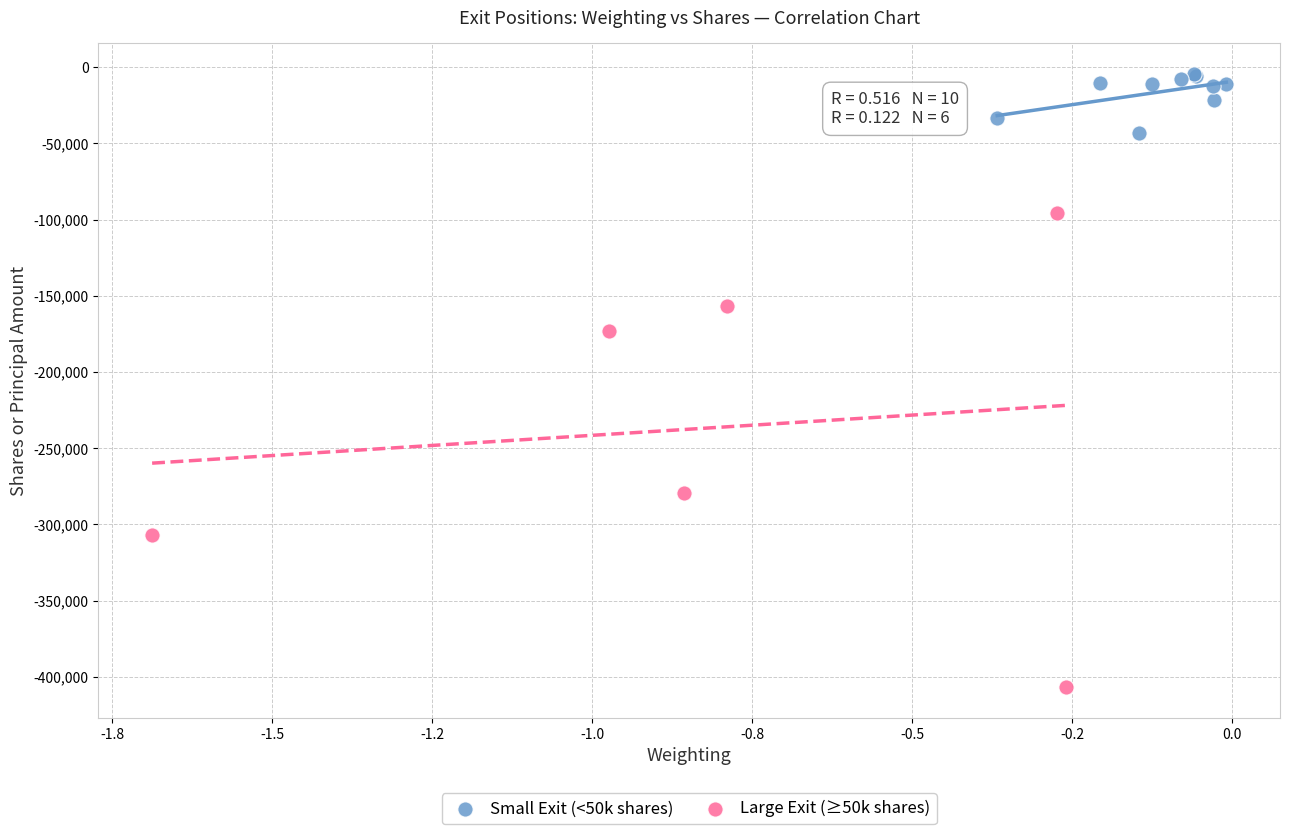

Which series has the widest spread of Y values?

Large Exit (≥50k shares)